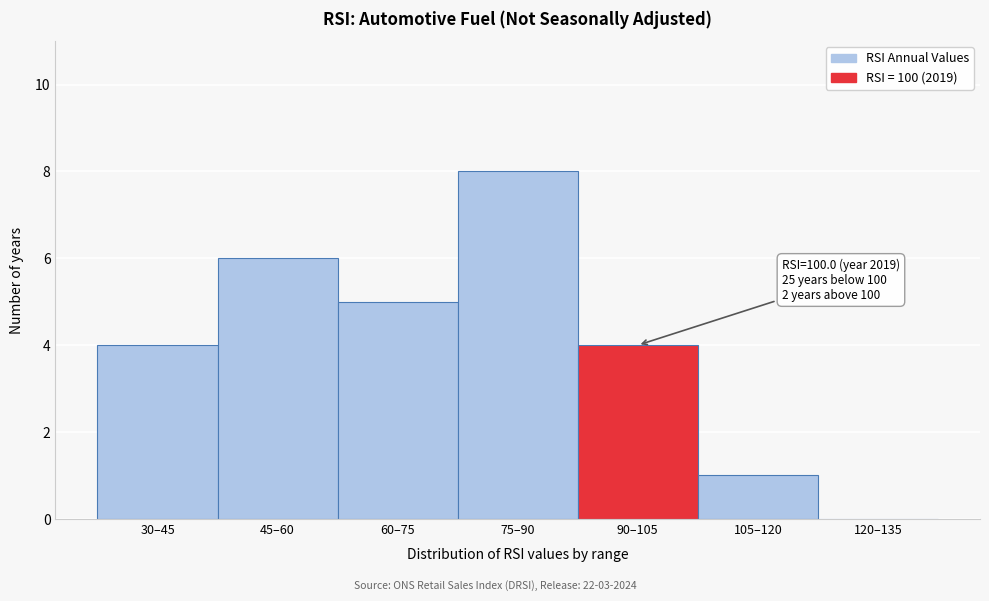

Reading left to right, transcribe all the data shown in this chart.

30–45=4	45–60=6	60–75=5	75–90=8	90–105=4	105–120=1	120–135=0